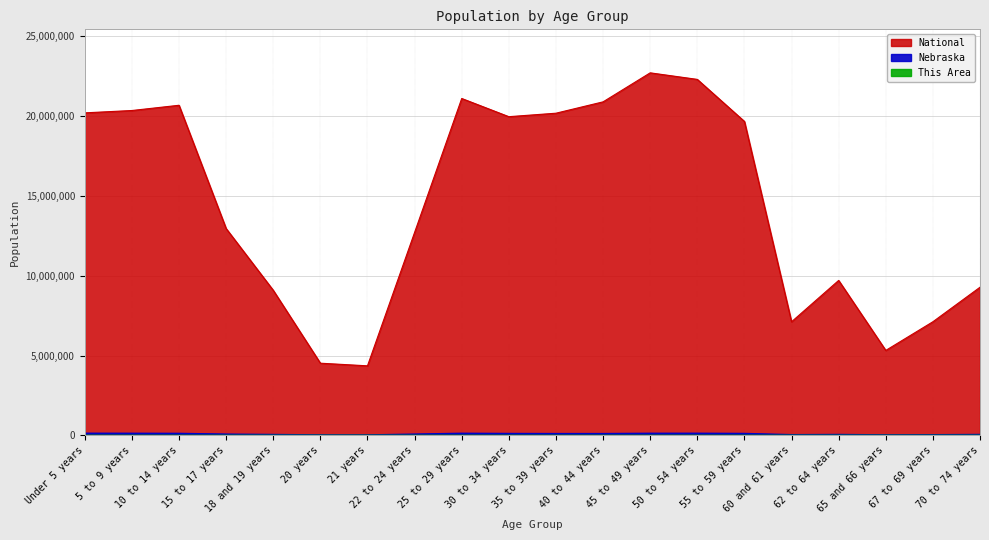

Is it true that Nebraska equals 195781 at 5 to 9 years?

False